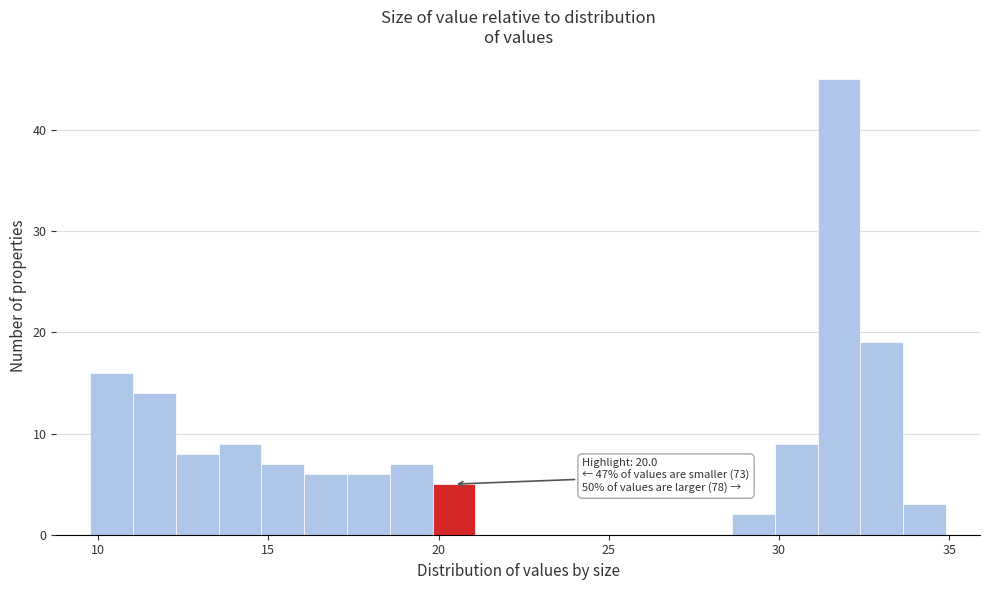

Around what value on the x-axis is the tallest bar? Give the approximate position of its centre, as read against the axis.

32.0